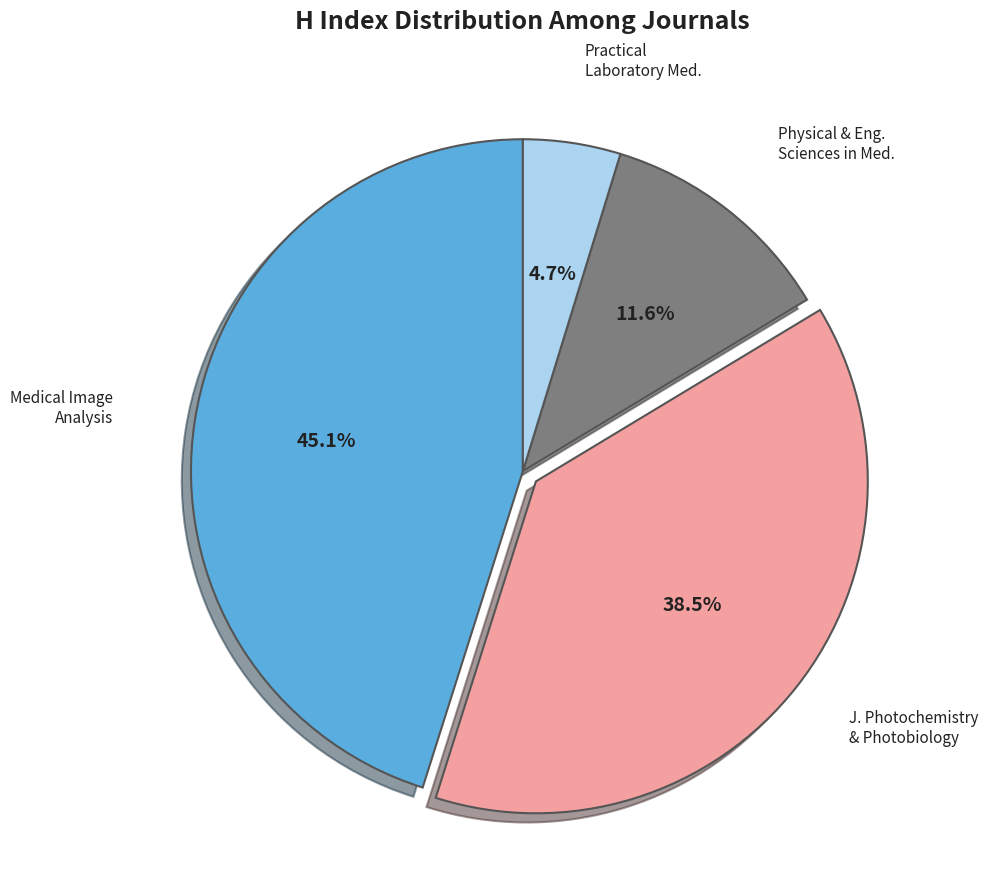

Does any single category account for the majority?

No